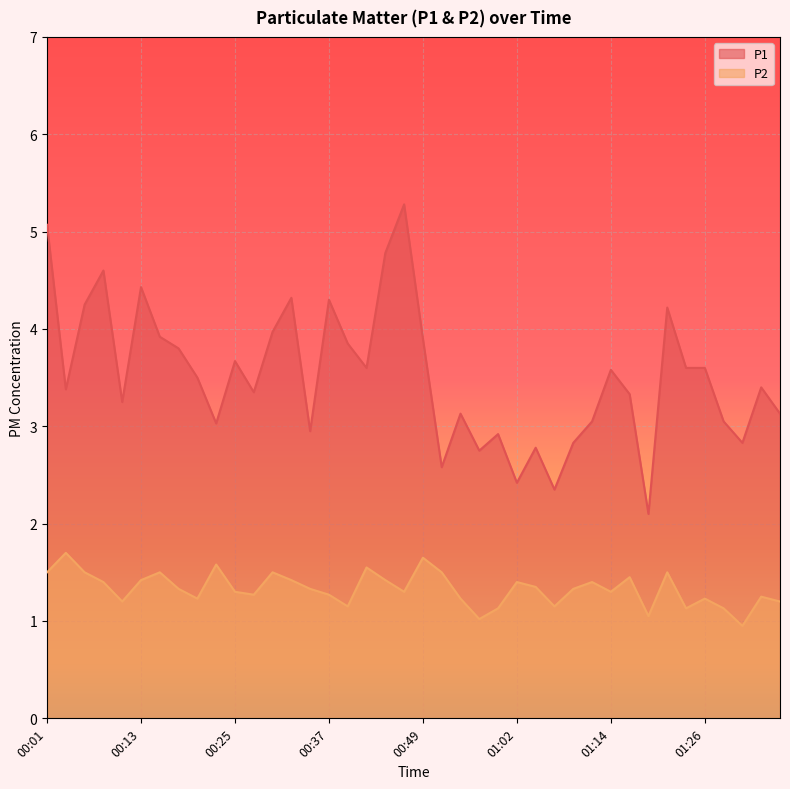

How many lines are shown in the chart?

2